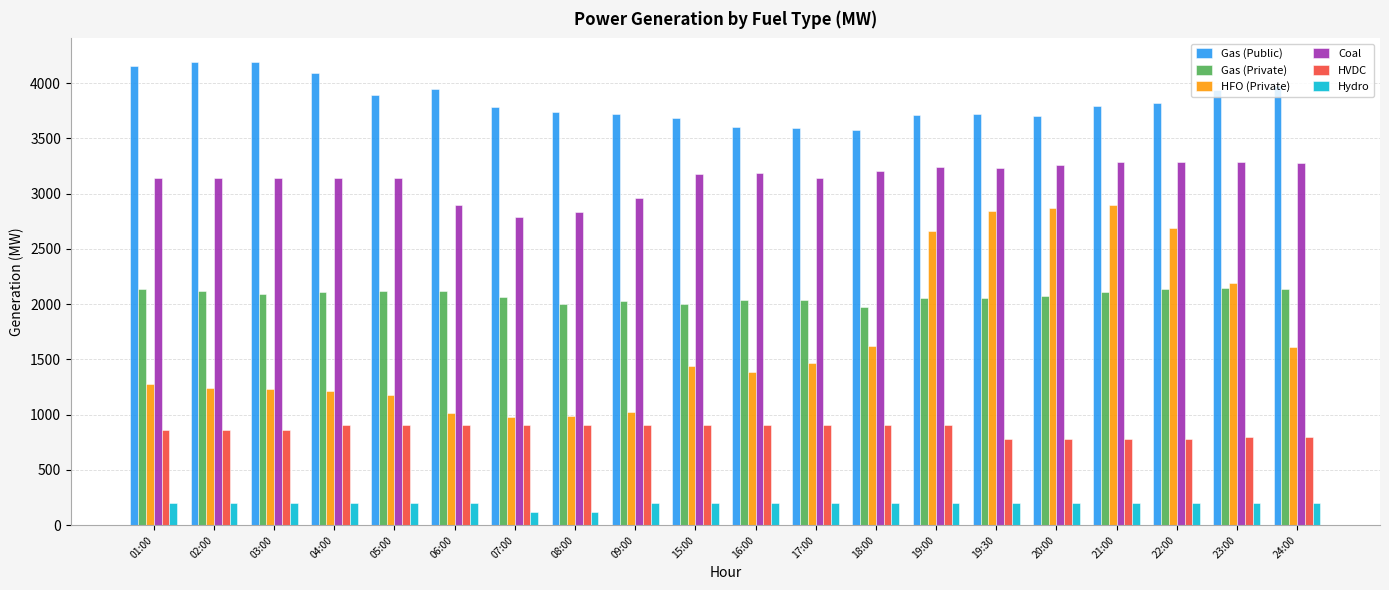

What is the difference between the second highest and minimum values in the Coal series?

491